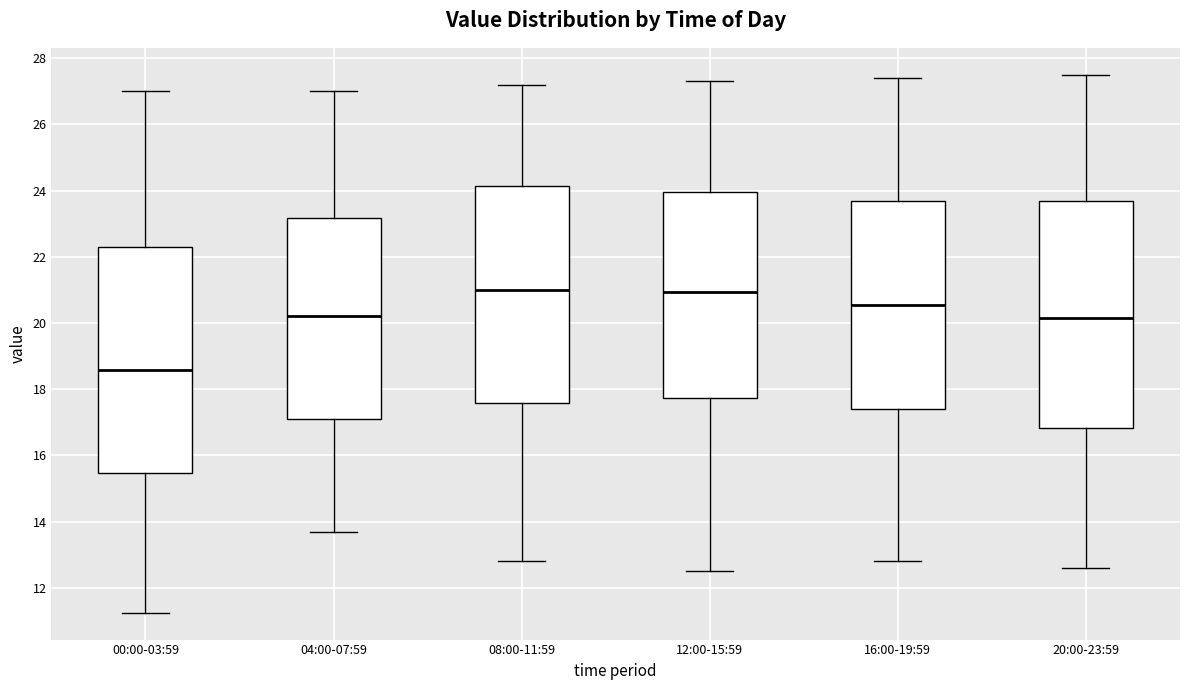

Where is the upper edge of the box for 16:00-19:59 on the y-axis? The values are not printed on the chart, so give them approximately, as read against the axis.

23.6